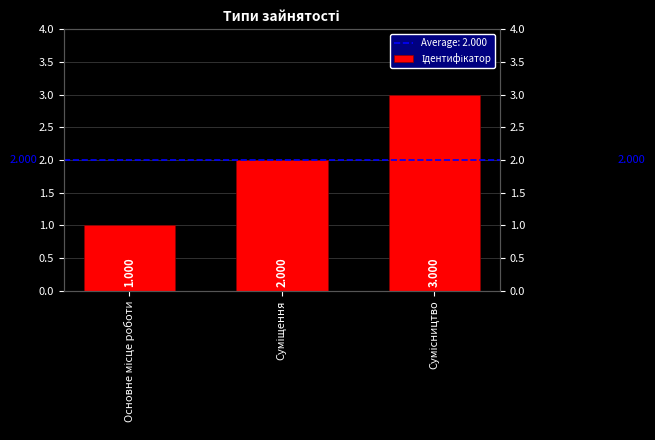

The value at Сумісництво is 4. True or false?

False